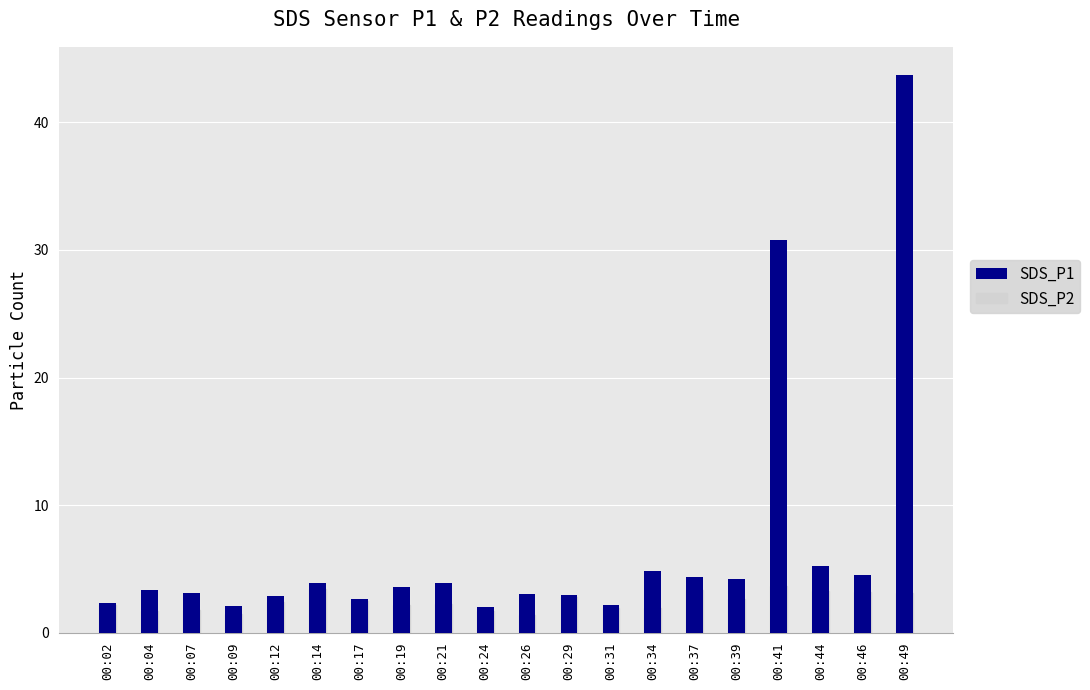

At which label does SDS_P2 reach its minimum?

00:26